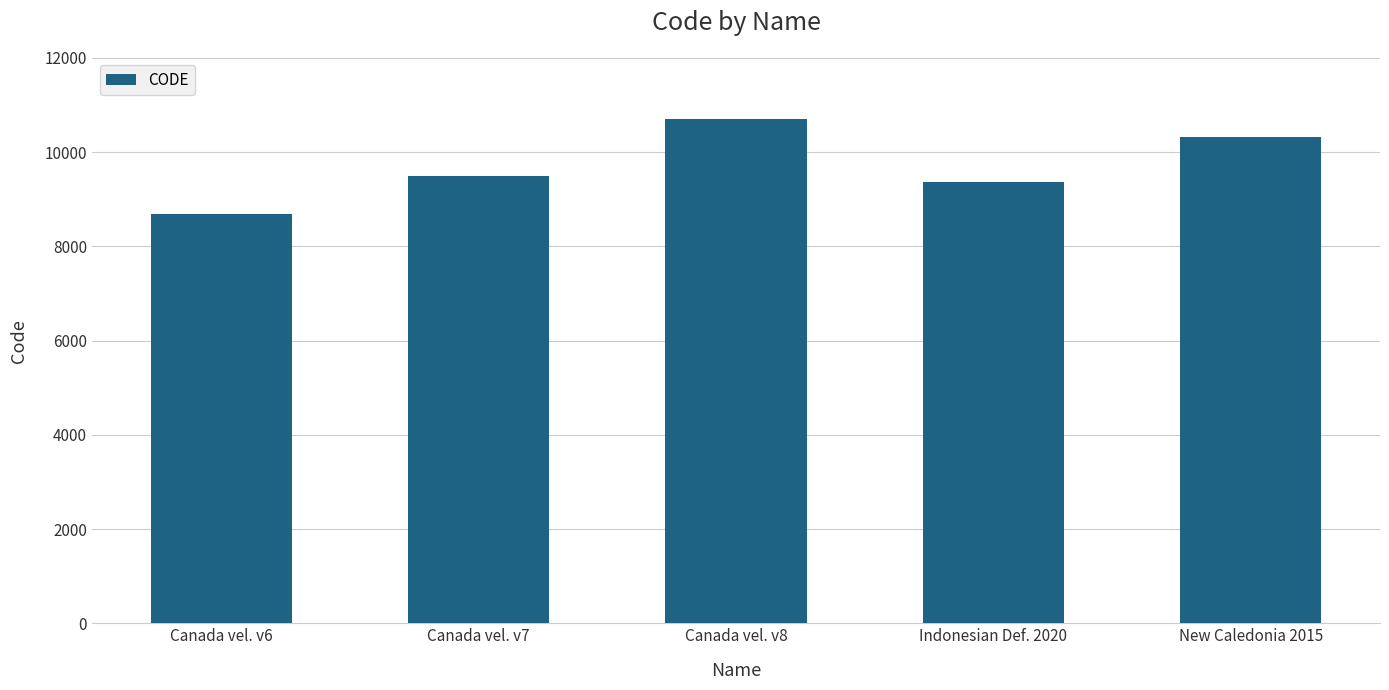

Between Canada vel. v8 and Canada vel. v6, which is larger?

Canada vel. v8